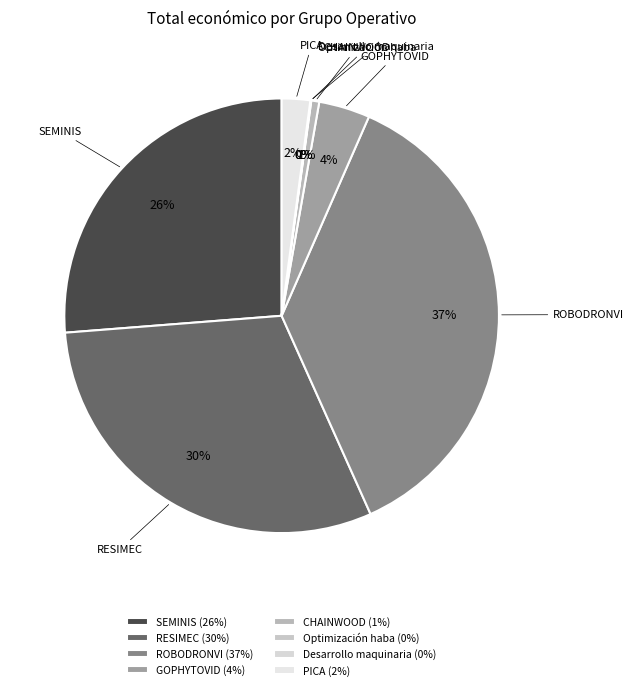

To the nearest percent, what percentage of the pie is ROBODRONVI?

37%